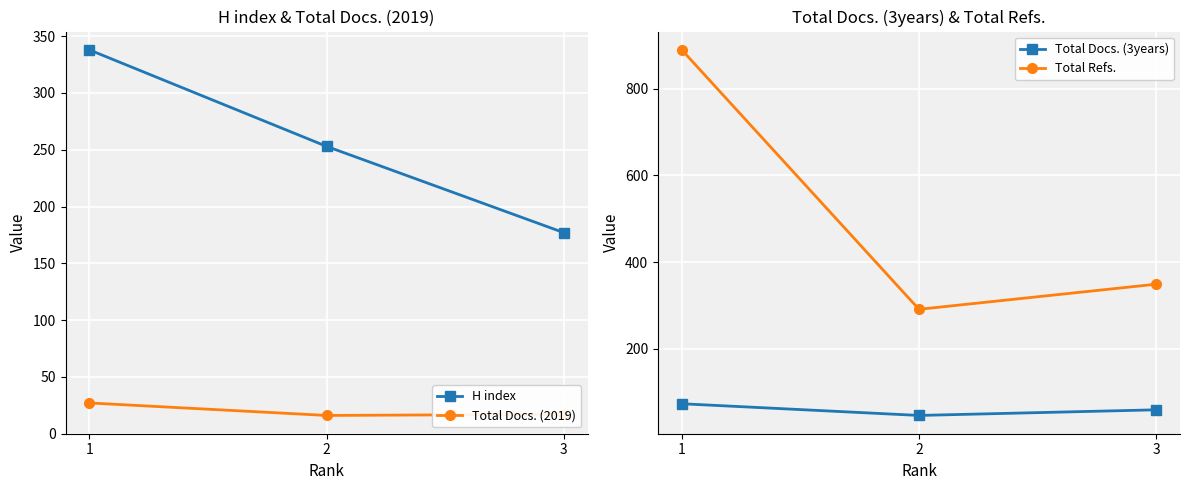

Reading right to left, transcribe all the data shown in this chart.

H index: 177	253	338
Total Docs. (2019): 17	16	27
Total Docs. (3years): 59	46	73
Total Refs.: 349	291	890